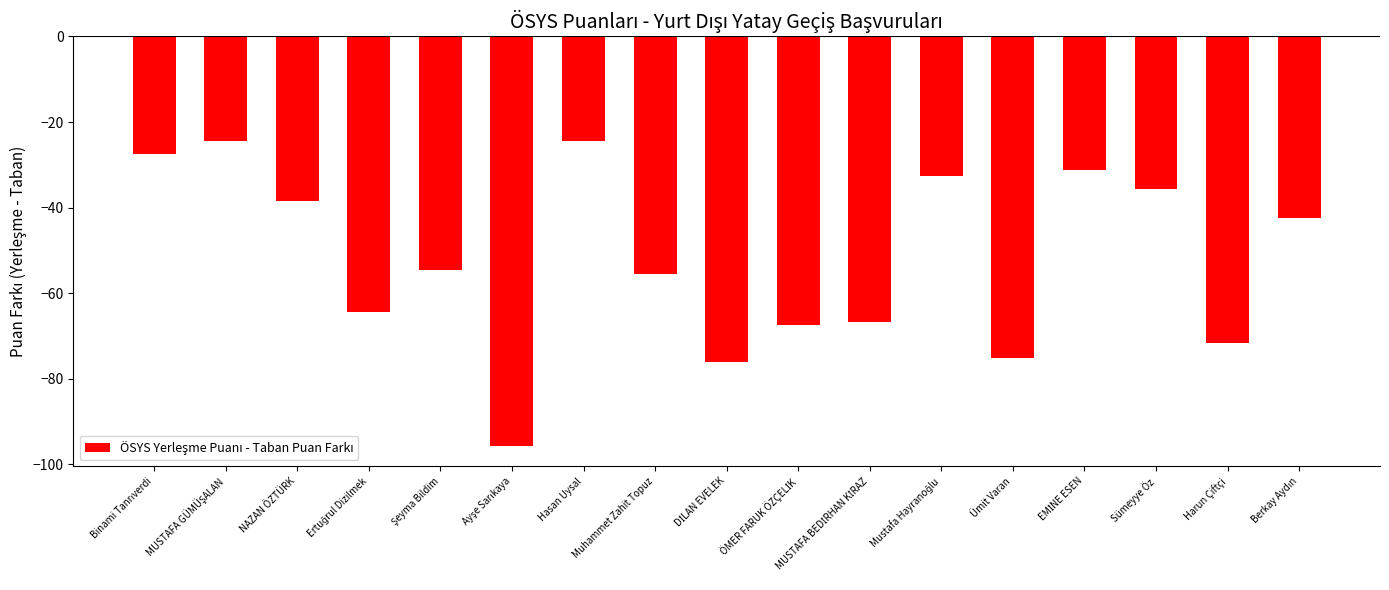

What is the difference between the maximum and minimum values?

71.3